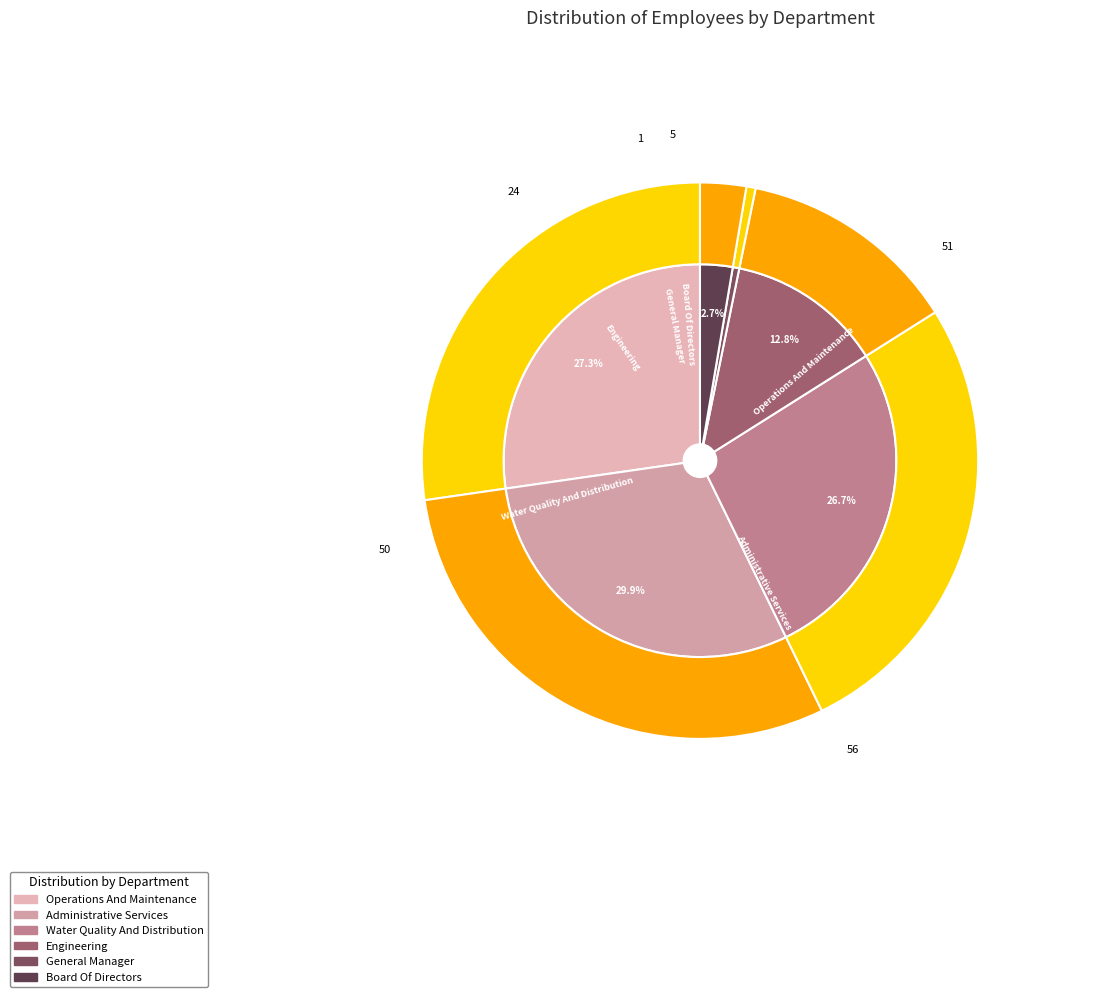

Is the sum of General Manager and Operations And Maintenance greater than half?

No